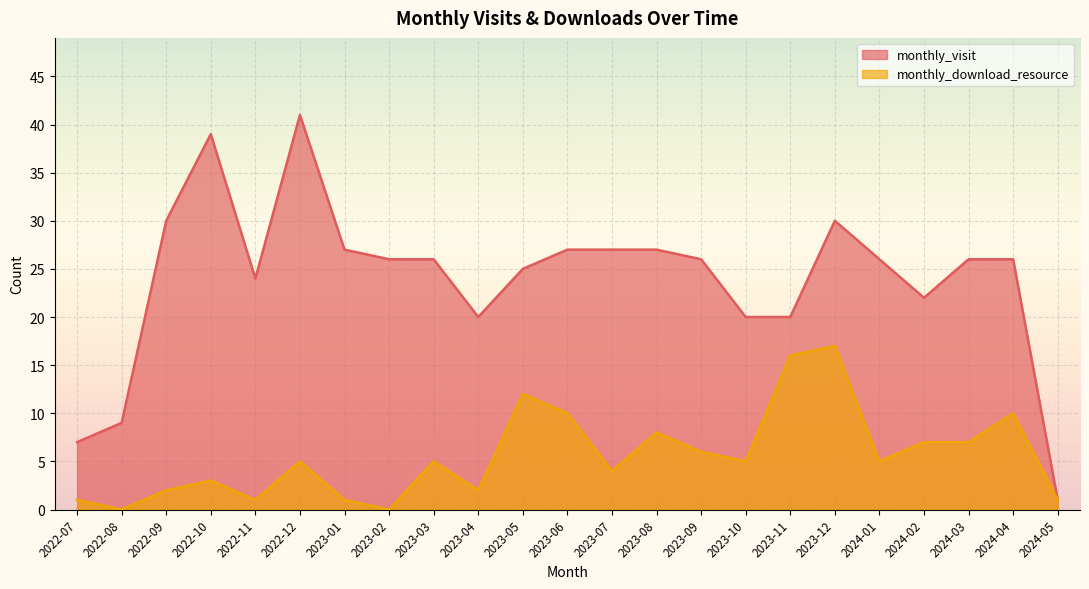

Where is monthly_download_resource nearest to the value 8?

2023-08